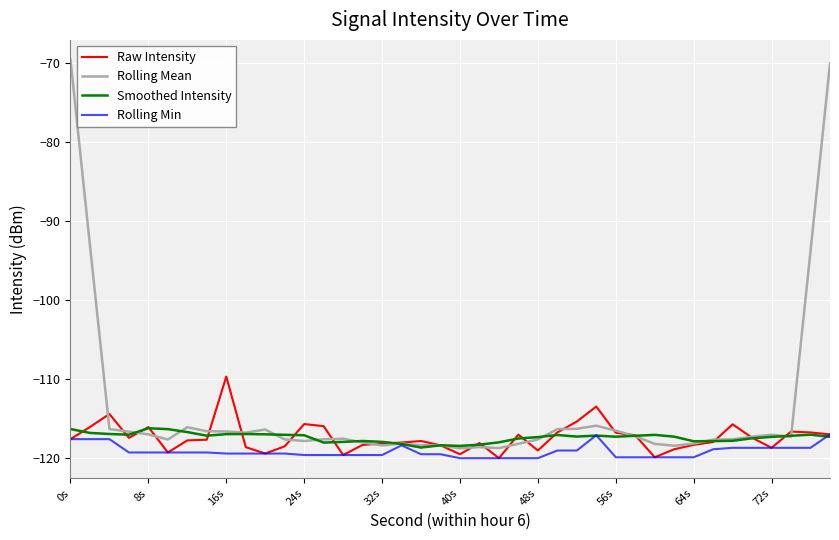

Which series has the largest total across all categories?

Rolling Mean